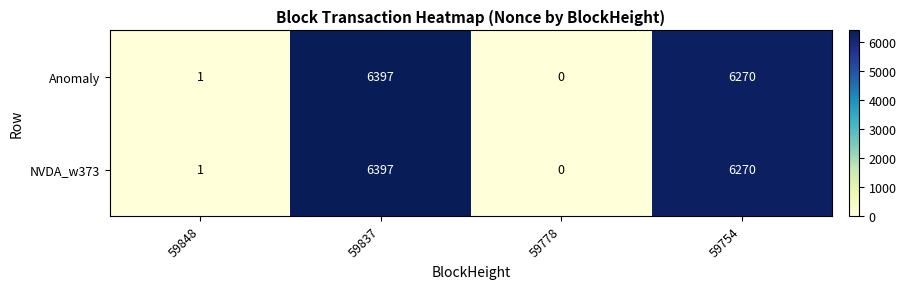

What is the sum of all NVDA_w373 values?

12668